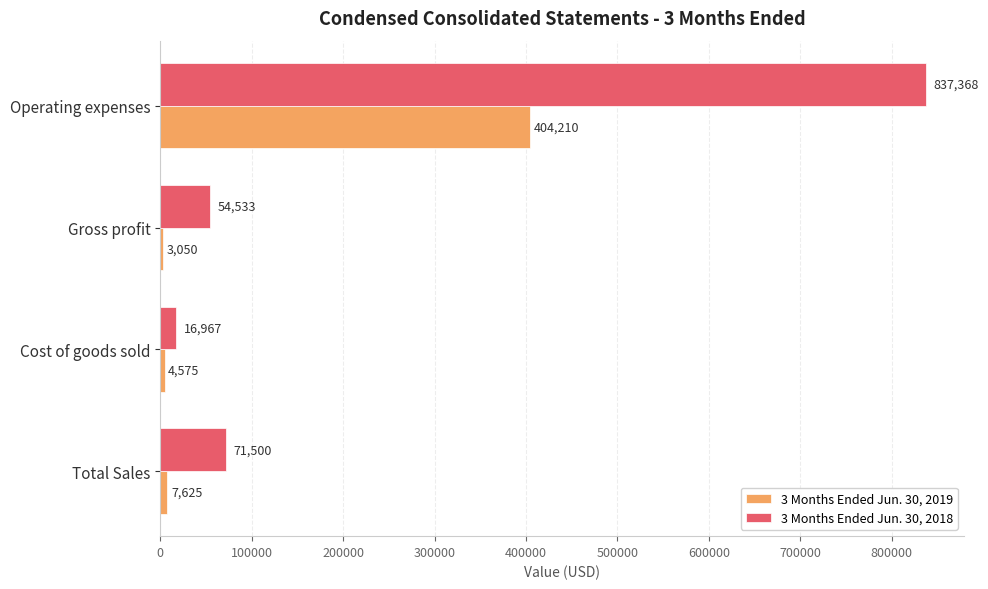

List the series in order of their overall mean, lowest first.

3 Months Ended Jun. 30, 2019, 3 Months Ended Jun. 30, 2018